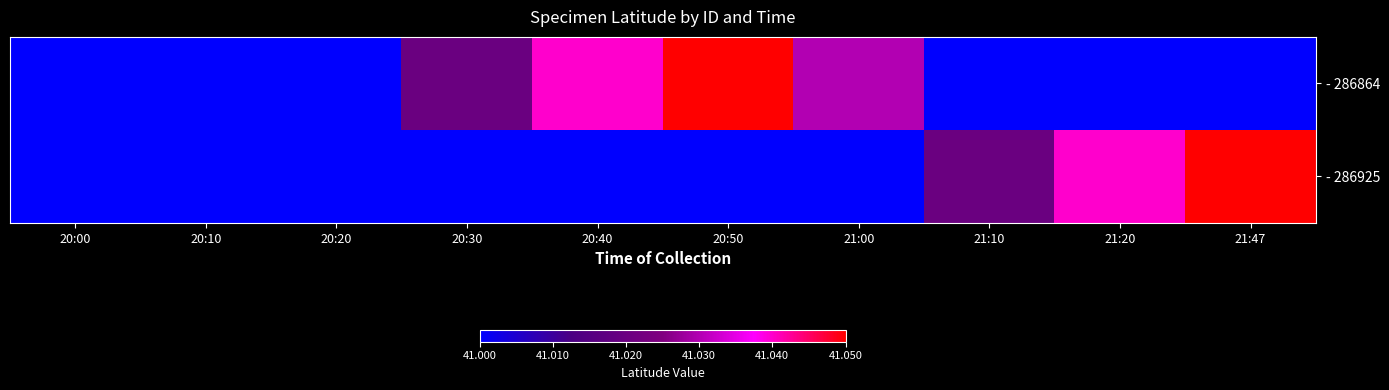

What is the total value across all series at 21:00?

82.0